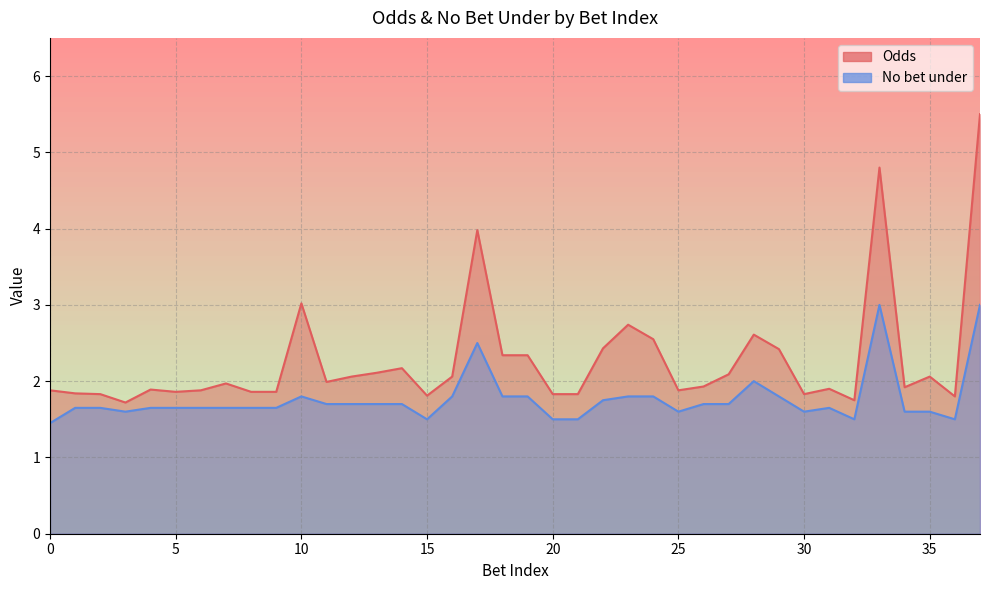

Which series has the largest total across all categories?

Odds